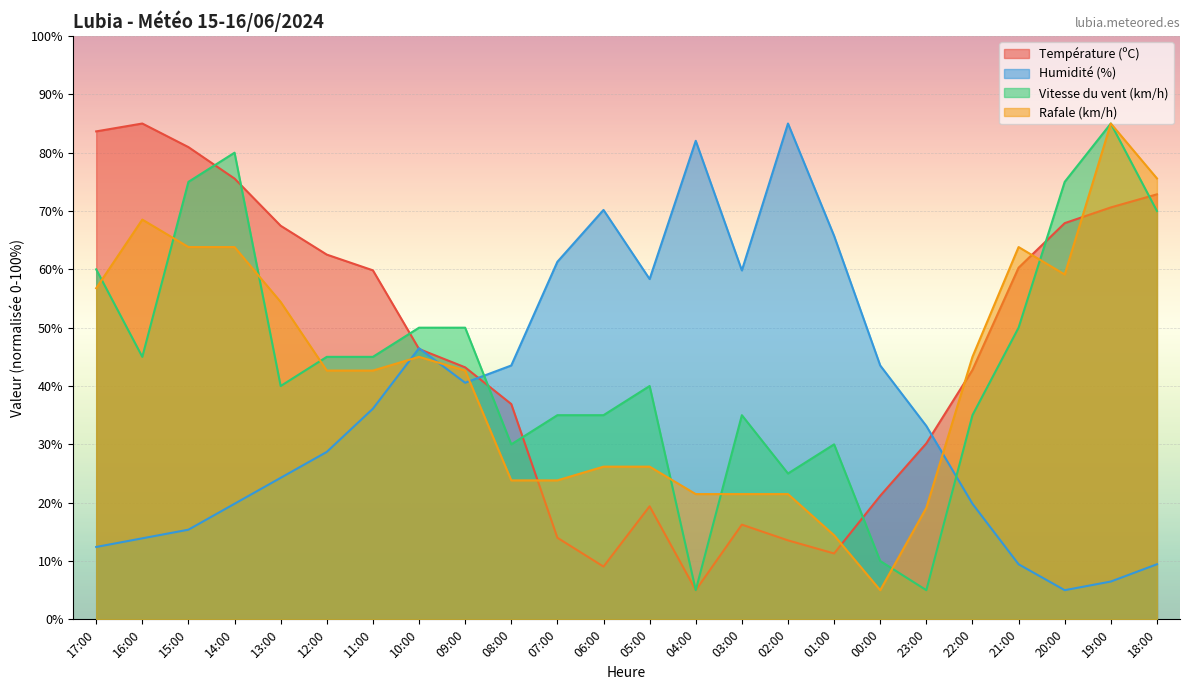

How many categories are shown in the chart?

24